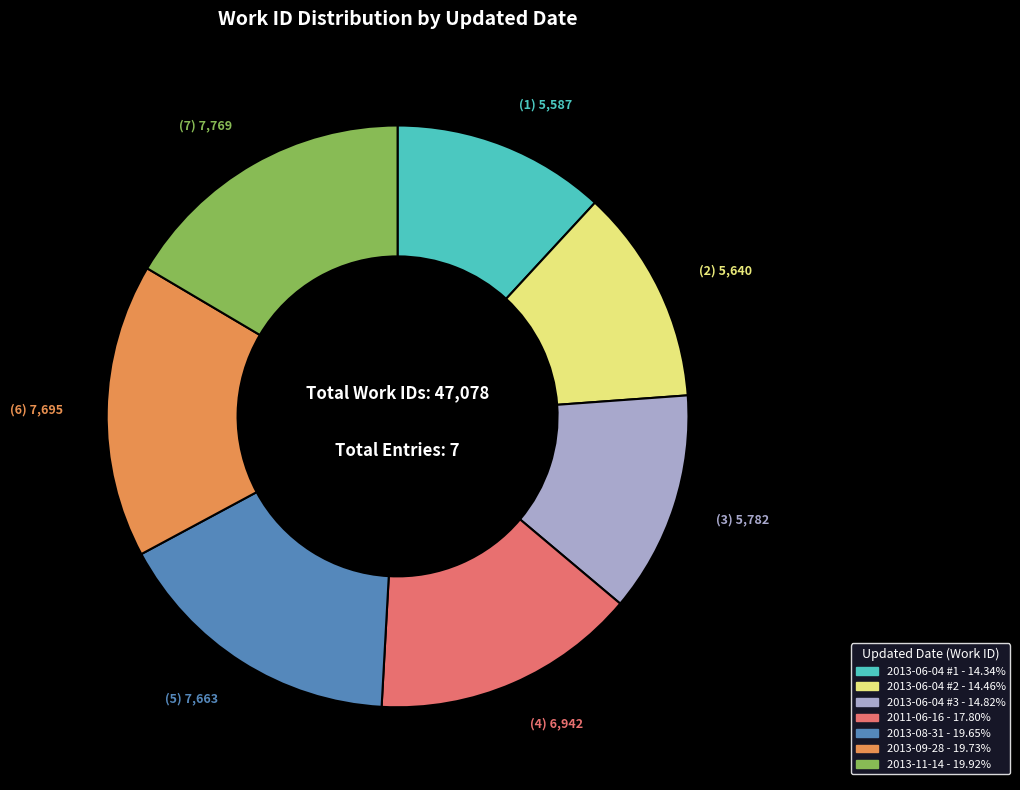

Is there a majority slice in this chart?

No